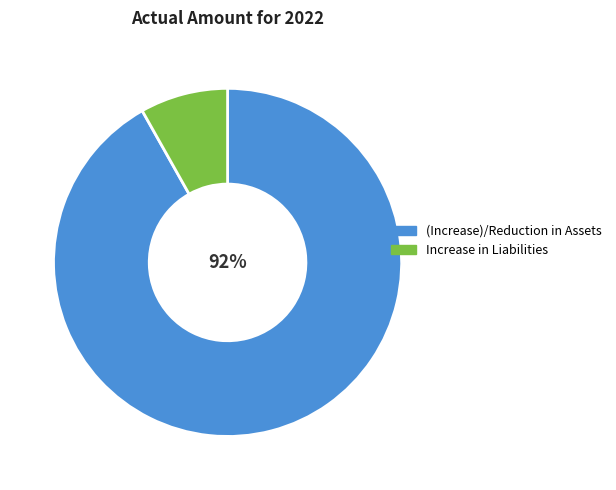

How many slices are in this pie chart?

2